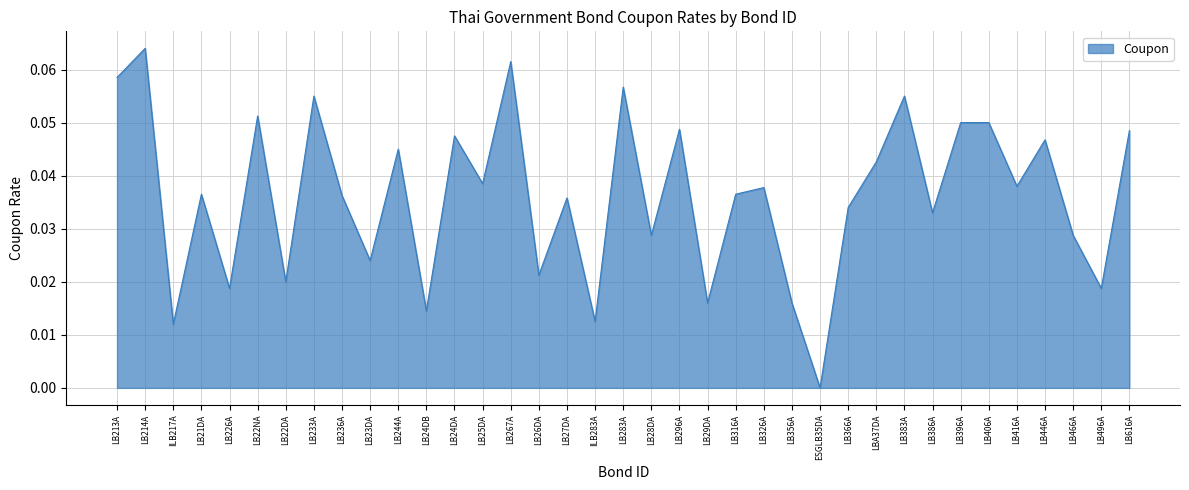

Between LB28DA and LB267A, which is larger?

LB267A